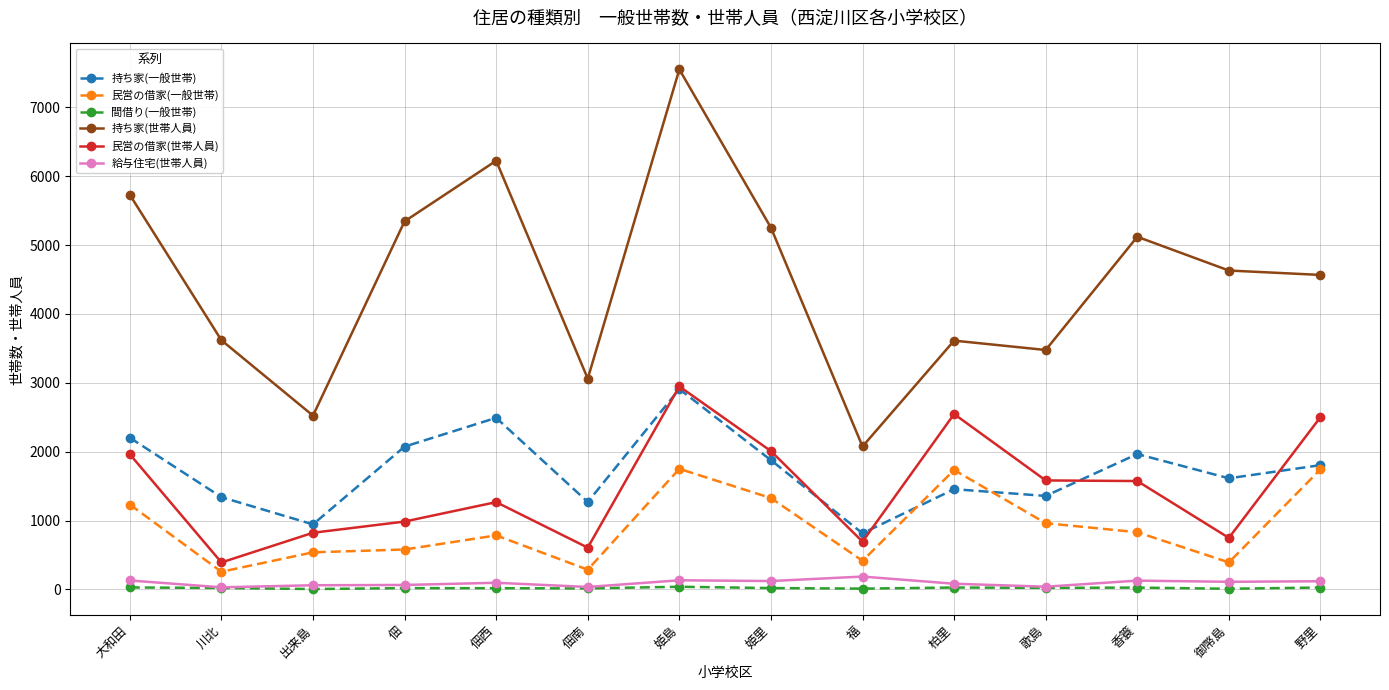

Rank the series at 福 from highest to lowest value.

持ち家(世帯人員), 持ち家(一般世帯), 民営の借家(世帯人員), 民営の借家(一般世帯), 給与住宅(世帯人員), 間借り(一般世帯)